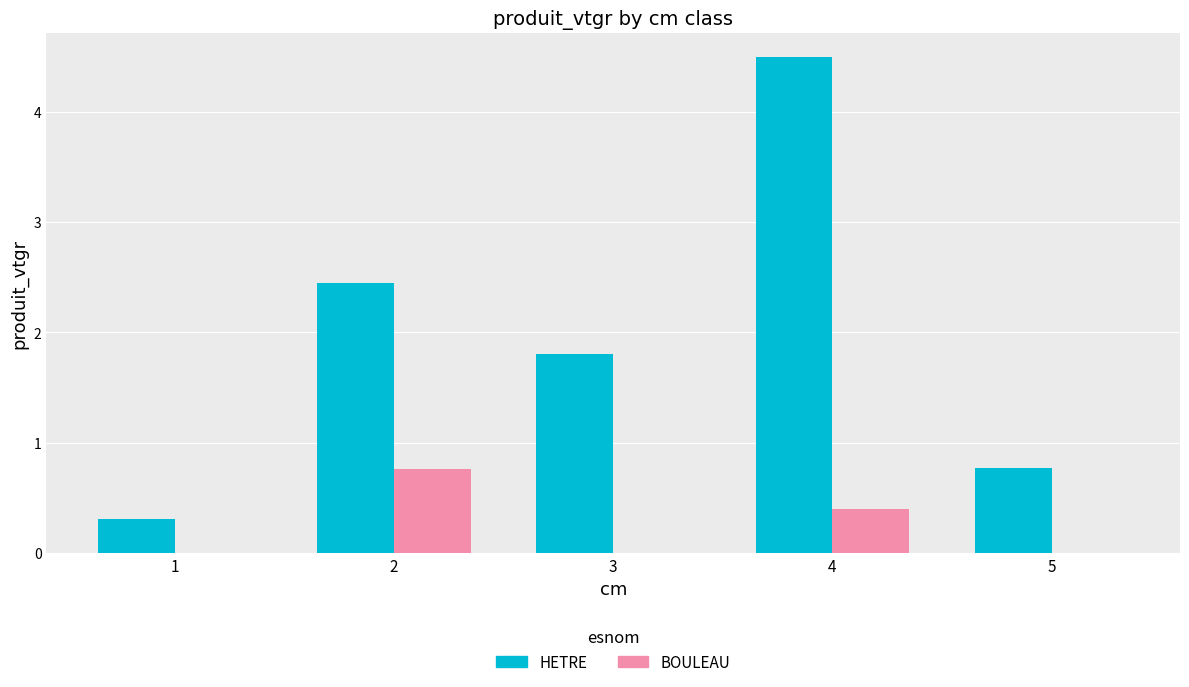

Between 1 and 5, which series saw the biggest shift?

HETRE